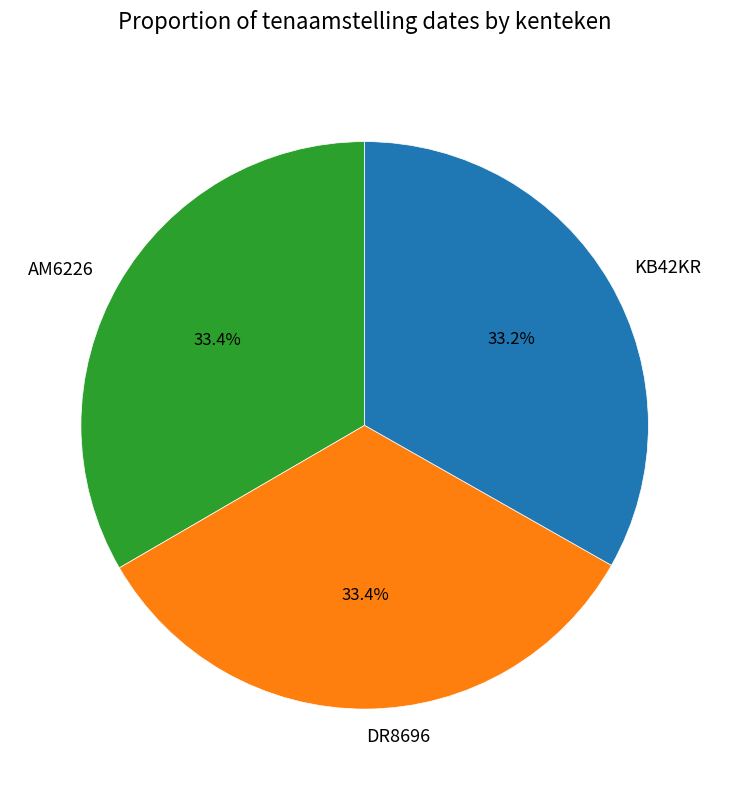

What percentage is the KB42KR slice, to the nearest percent?

33%